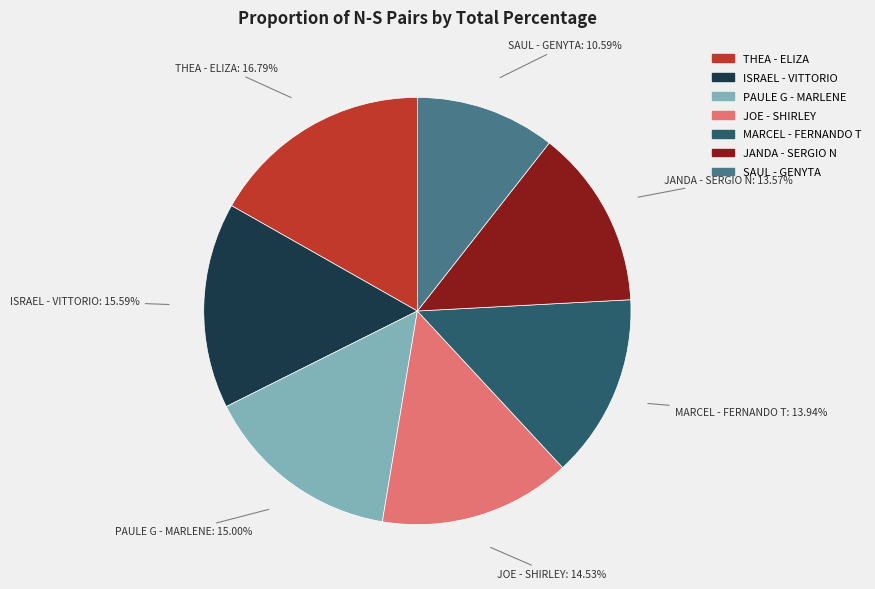

How many slices are in this pie chart?

7